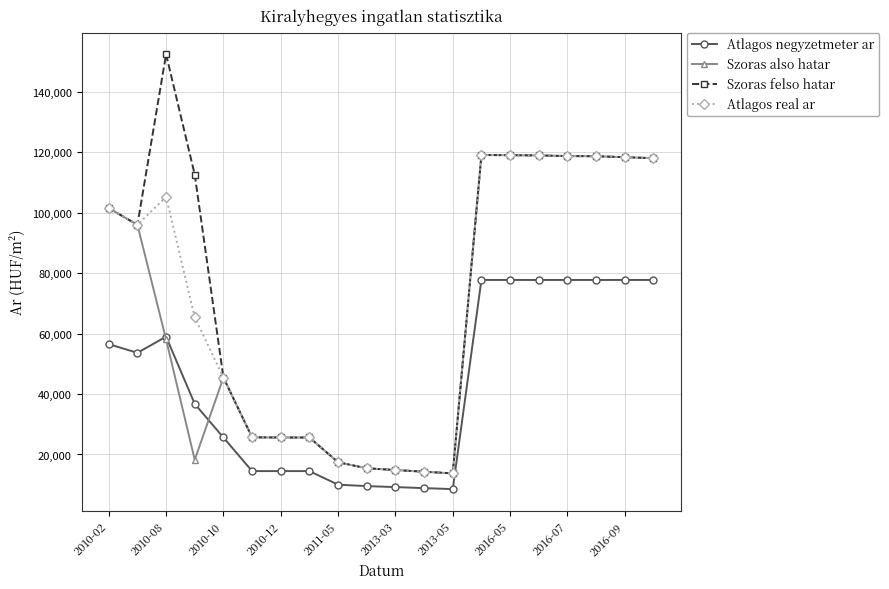

At how many categories does at least one series exceed 93603?

11